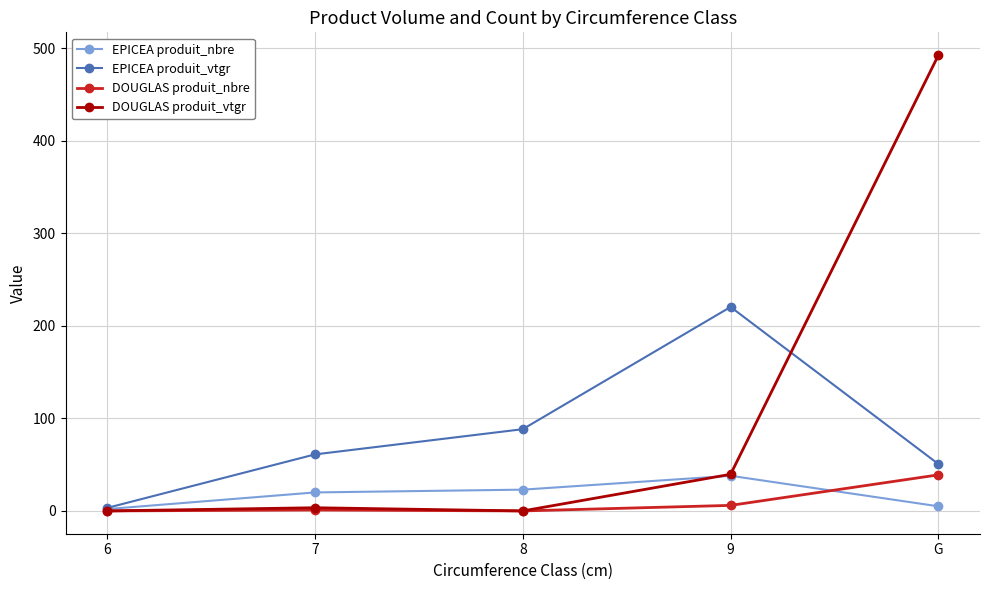

What position from the left is G?

5